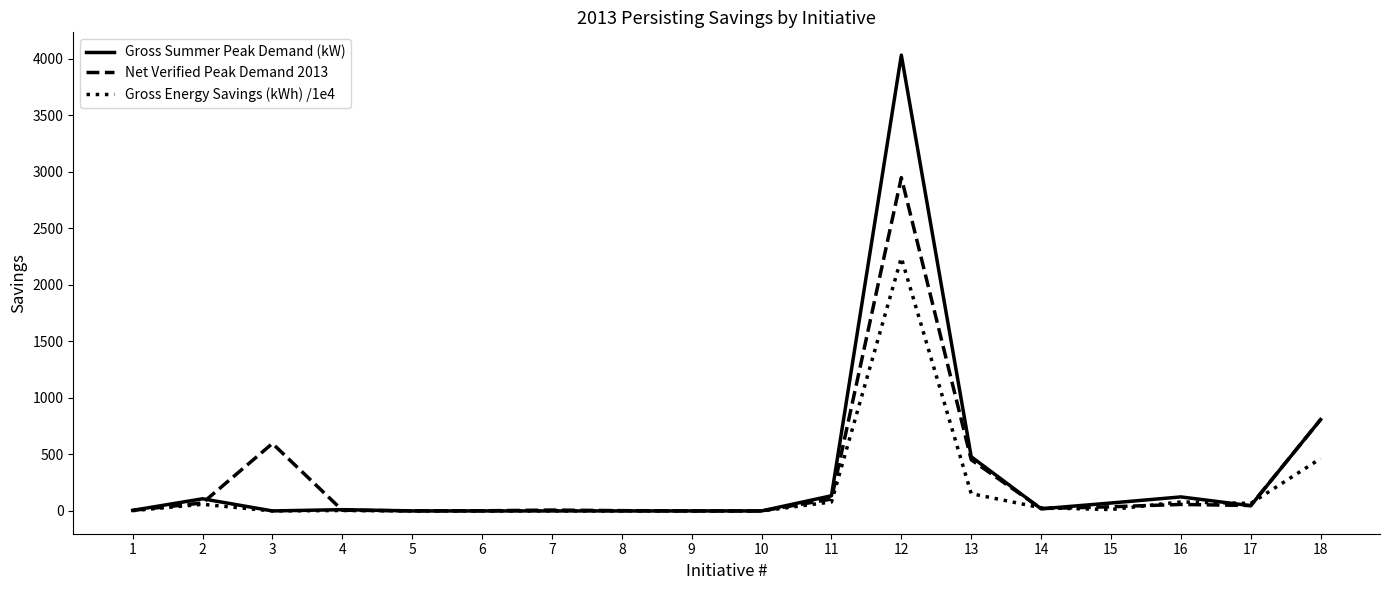

At which category is the sum across all series the highest?

12